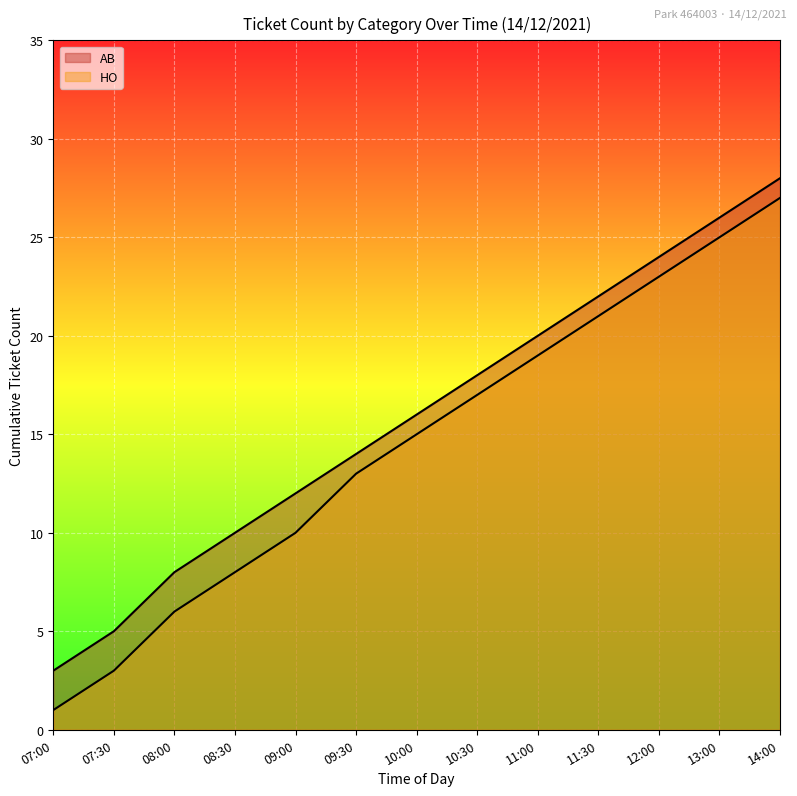

How many data points in HO are above 15?

6